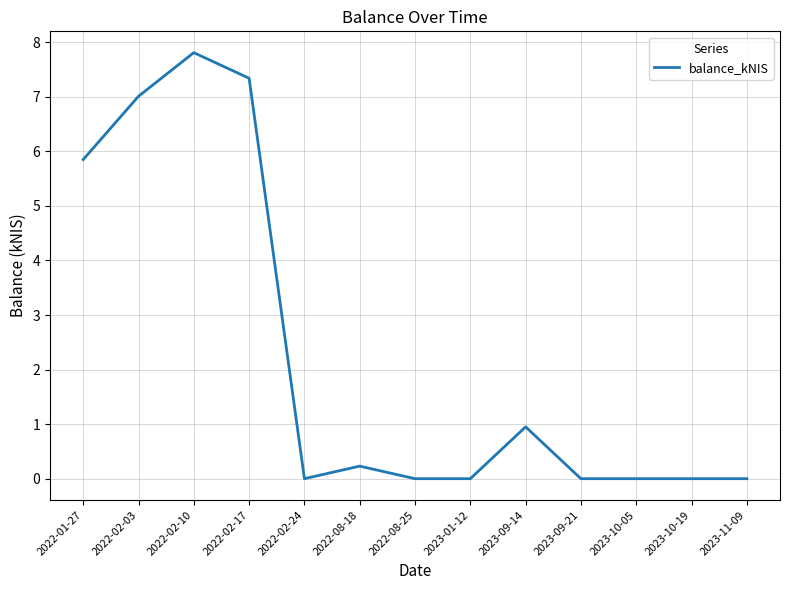

What is the difference between the values at 2022-02-03 and 2022-08-18?

6.8